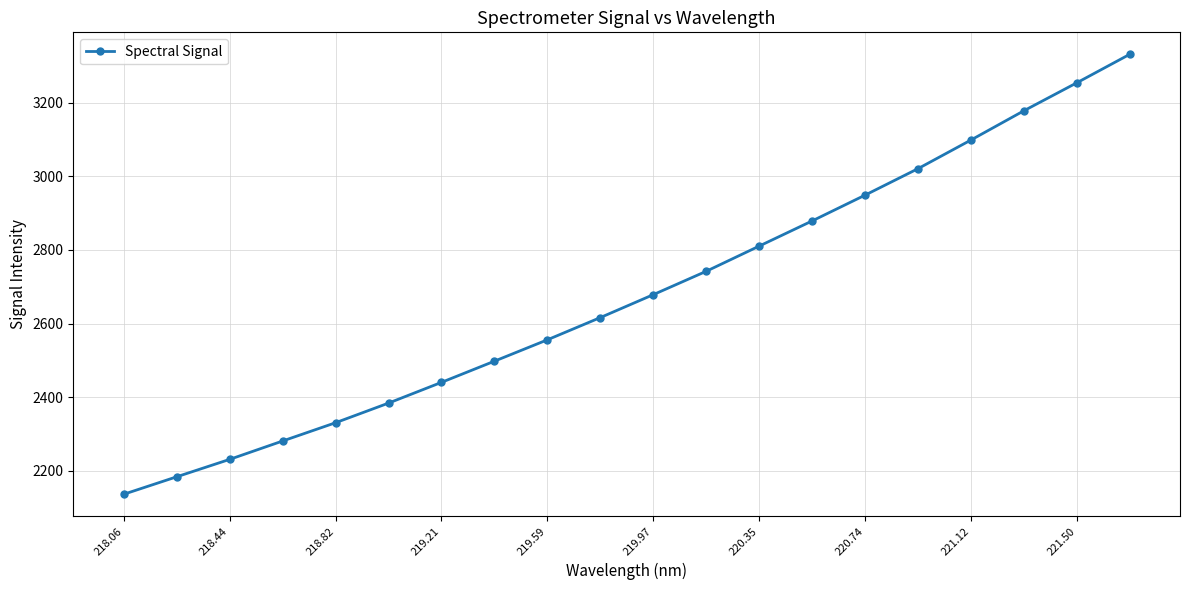

What is the value of the 9th point from the left?

2555.9